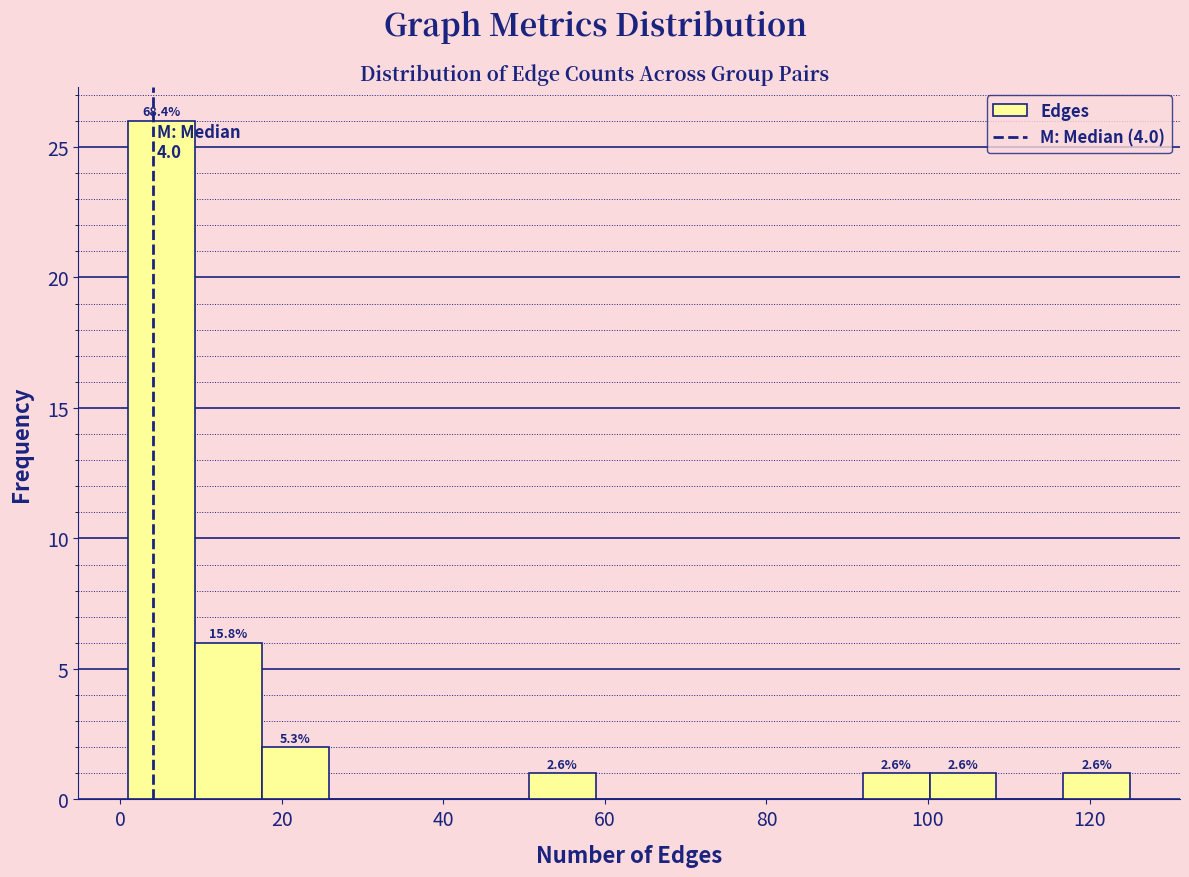

Which range on the x-axis has the tallest bar?

2 to 10